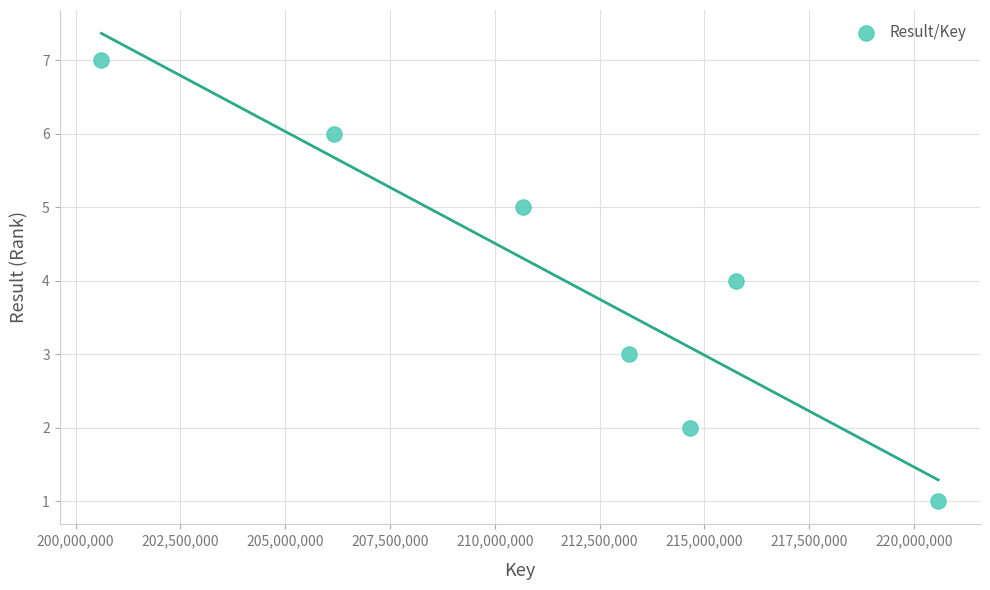

What is the average X value?

211664373